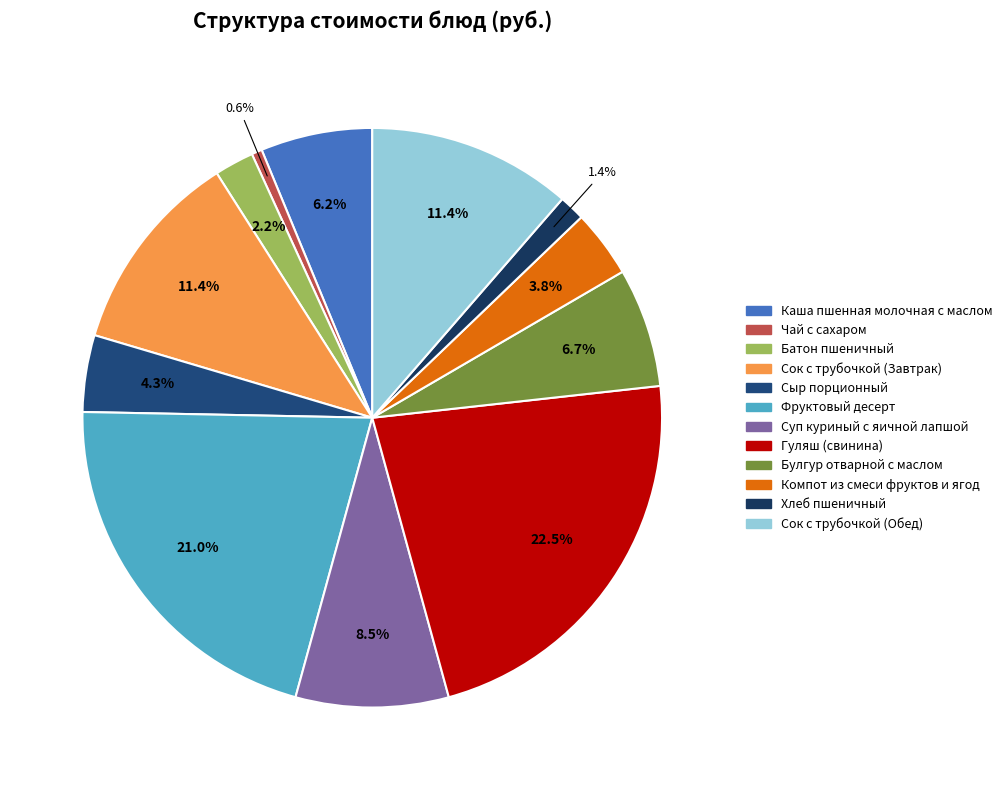

Is there a majority slice in this chart?

No